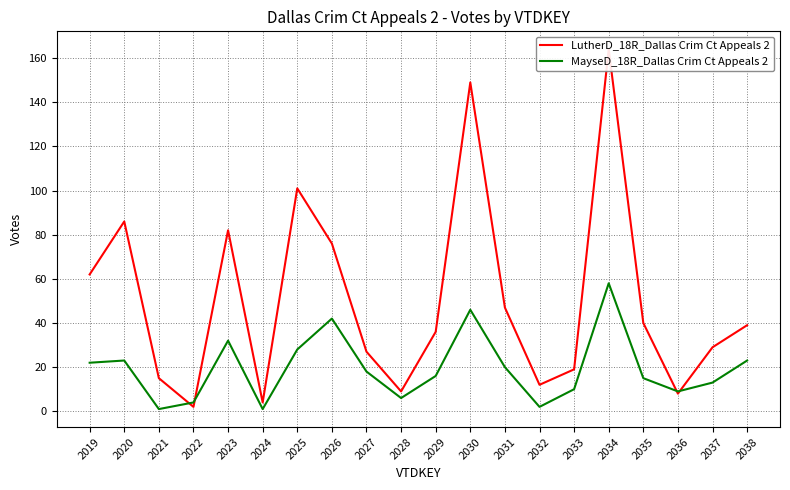

Where do MayseD_18R_Dallas Crim Ct Appeals 2 and LutherD_18R_Dallas Crim Ct Appeals 2 first cross each other?

2021 and 2022